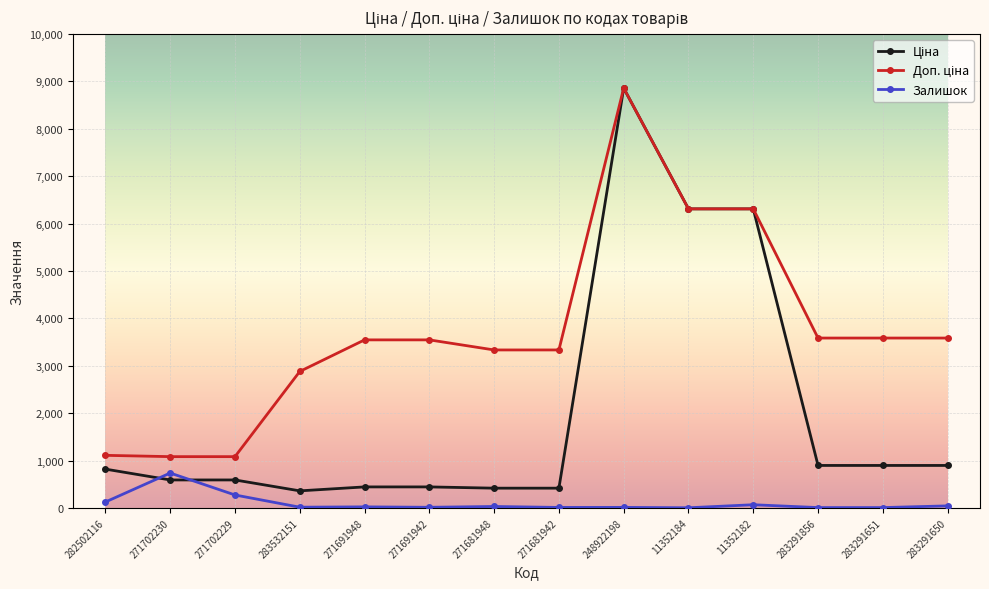

How many data points does each series have?

14